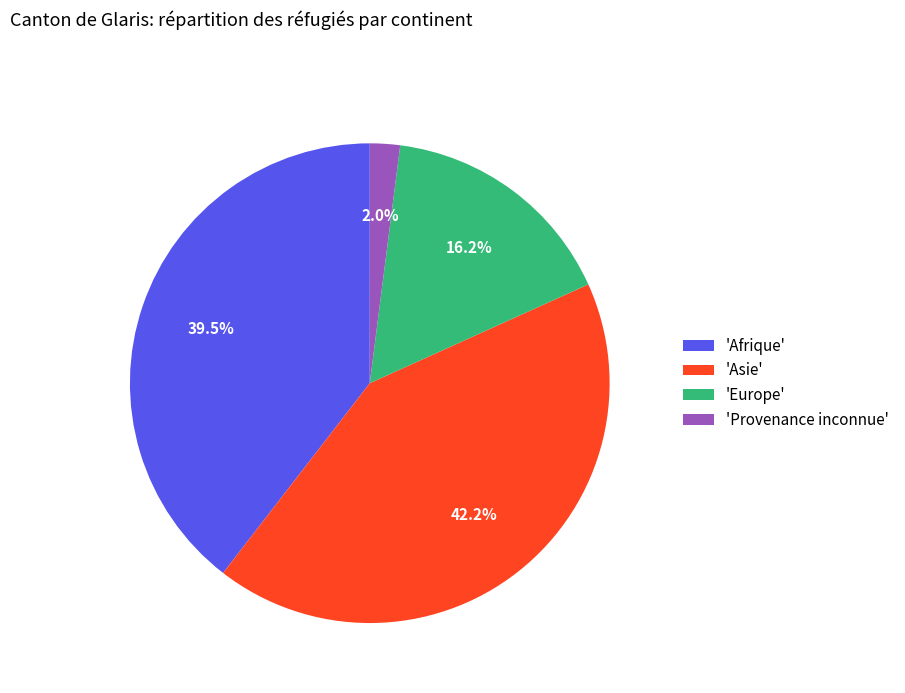

Which category has the smallest portion of the pie?

'Provenance inconnue'